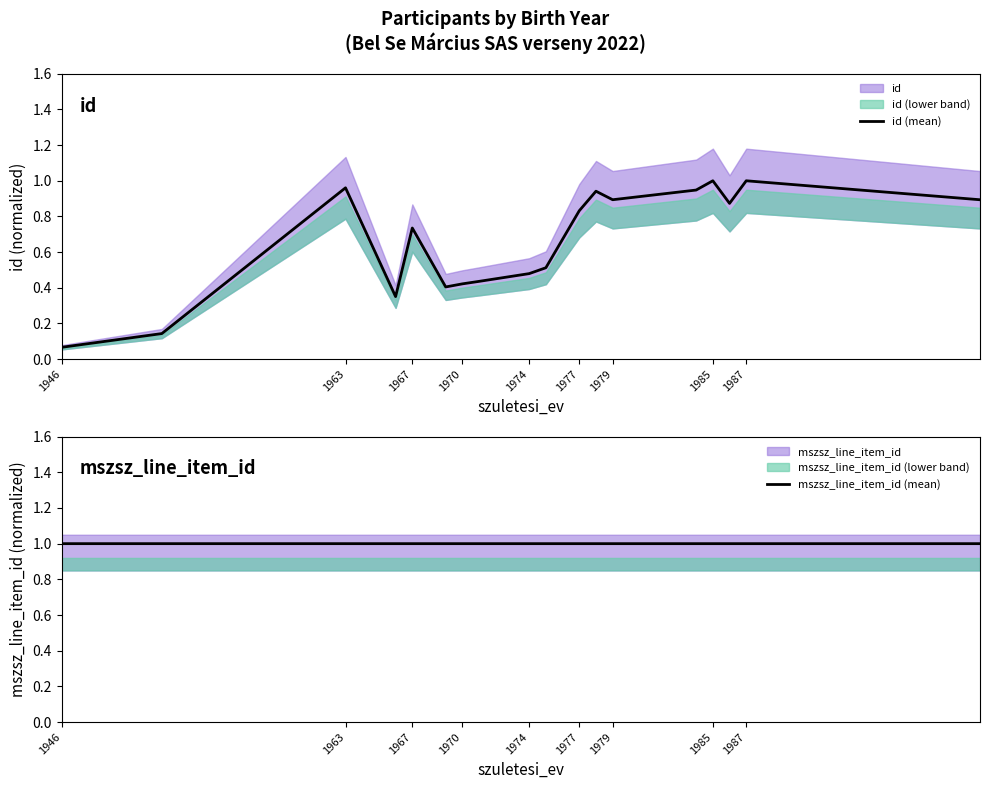

True or false: mszsz_line_item_id (mean) and id (mean) cross at least once.

True